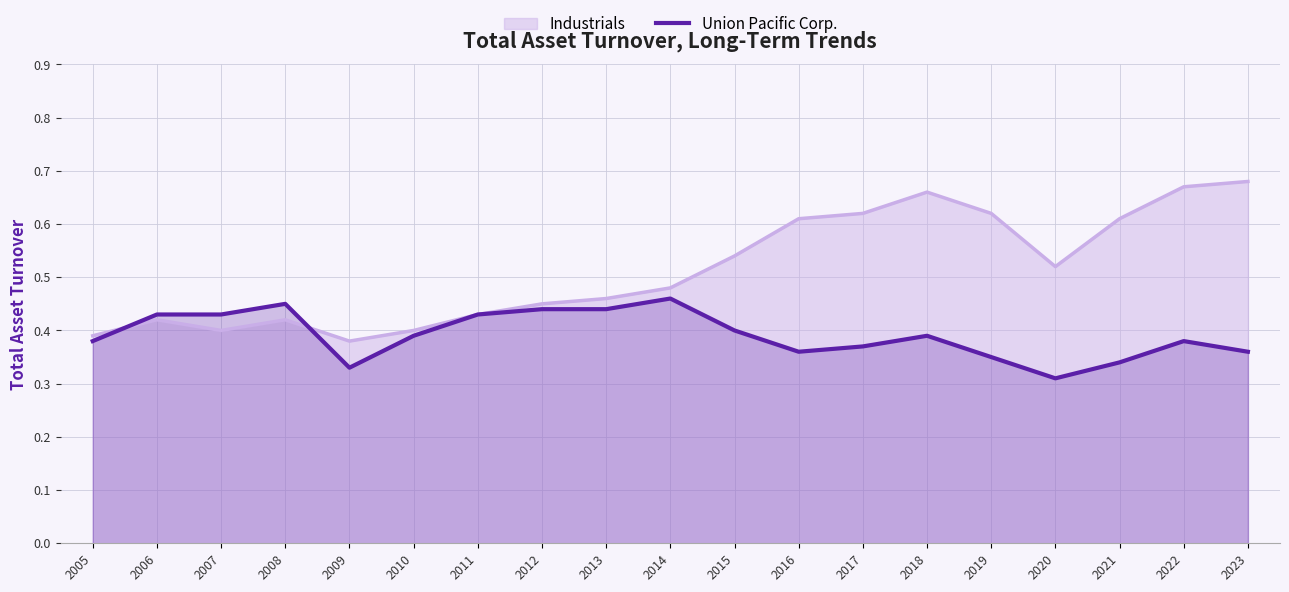

Which label corresponds to the smallest value in the chart?

2020